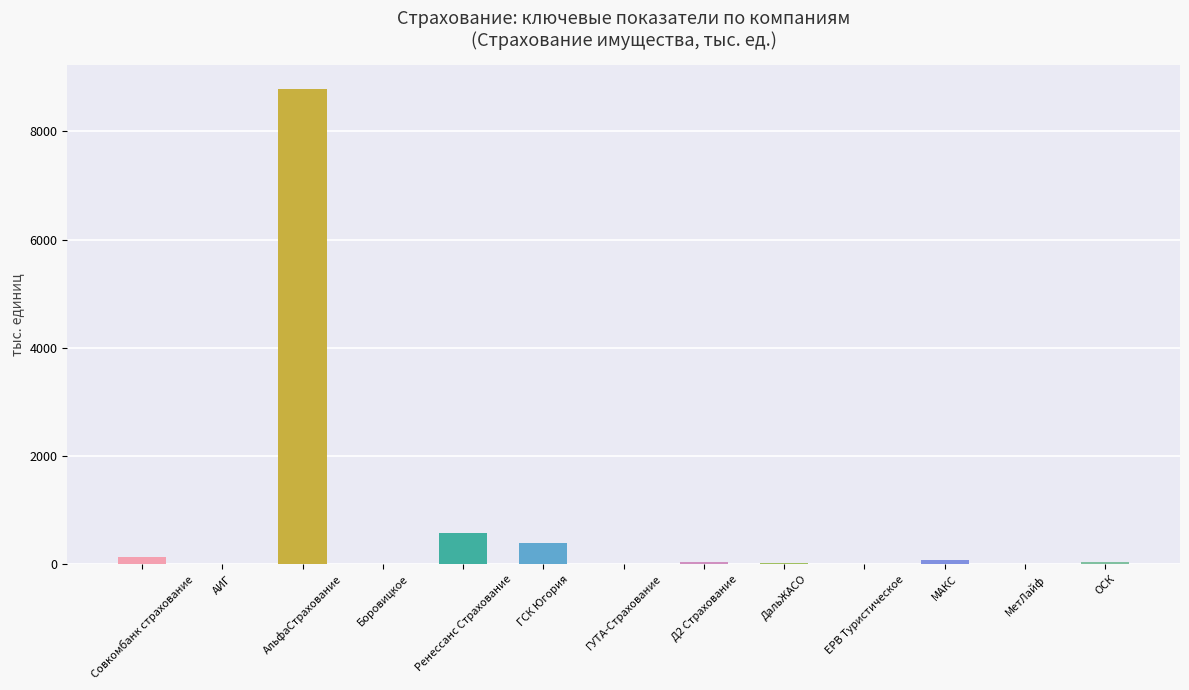

What is the ratio of the value at ГСК Югория to the value at ОСК?

10.1